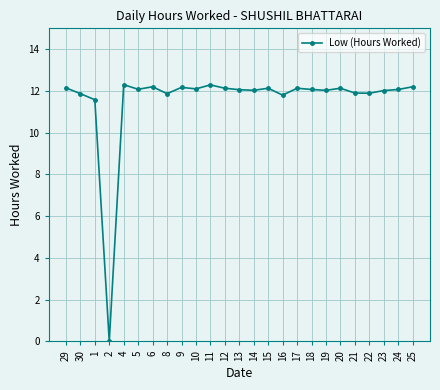

What is the change in value from 2 to 22?

+11.9